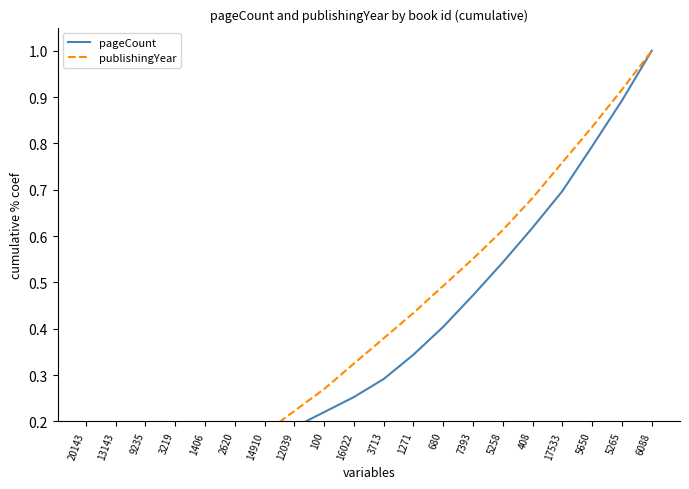

The value of pageCount at 3713 is 0.3. True or false?

True